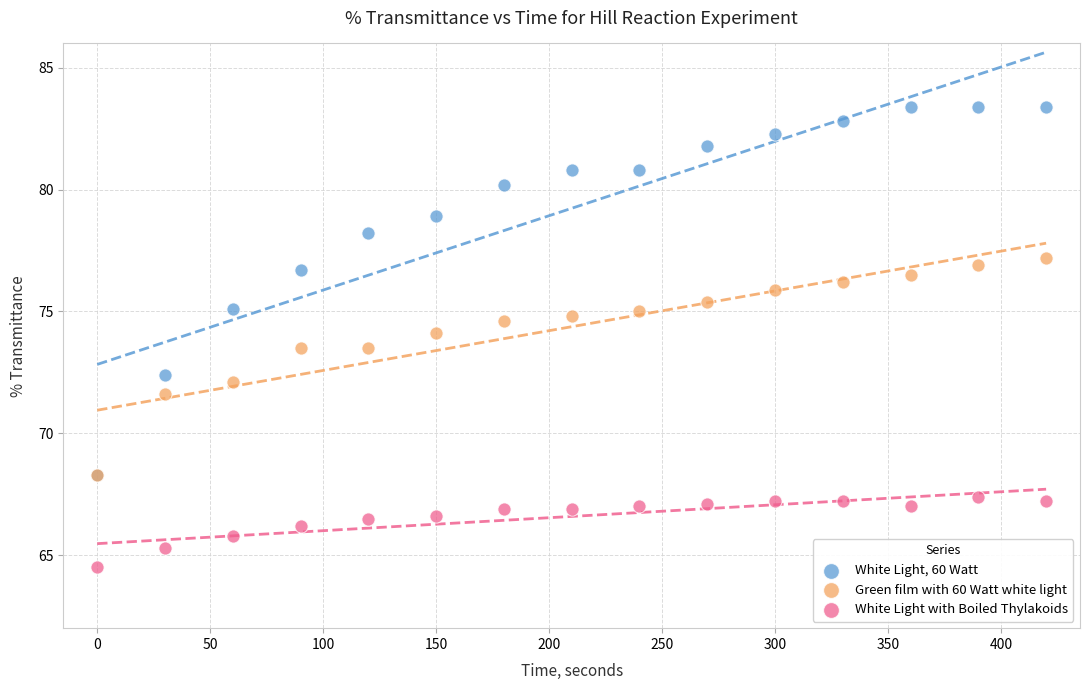

Which series reaches the minimum Y coordinate?

White Light with Boiled Thylakoids